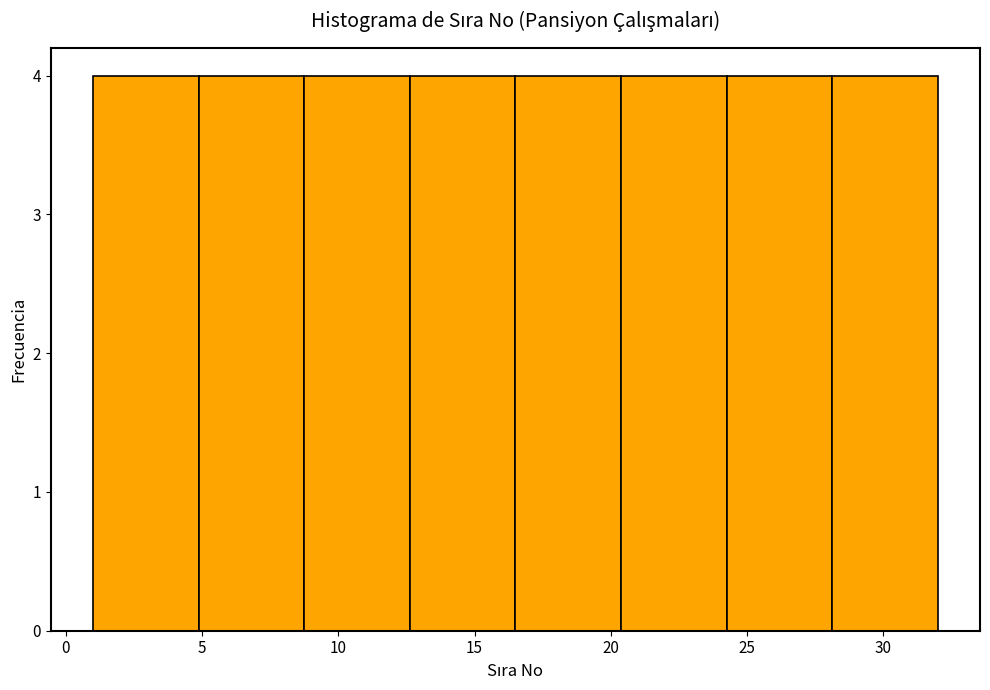

How tall is the bar that spans 12.5 to 16.5 on the x-axis? Neither the bar edges nor the heights are printed on the chart, so give them approximately, as read against the axes.

4